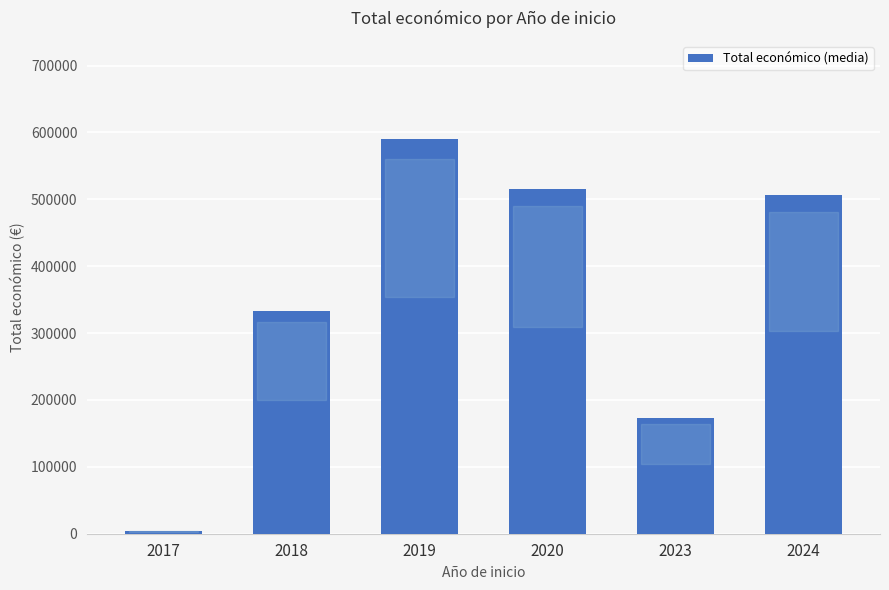

Between 2018 and 2019, which is larger?

2019